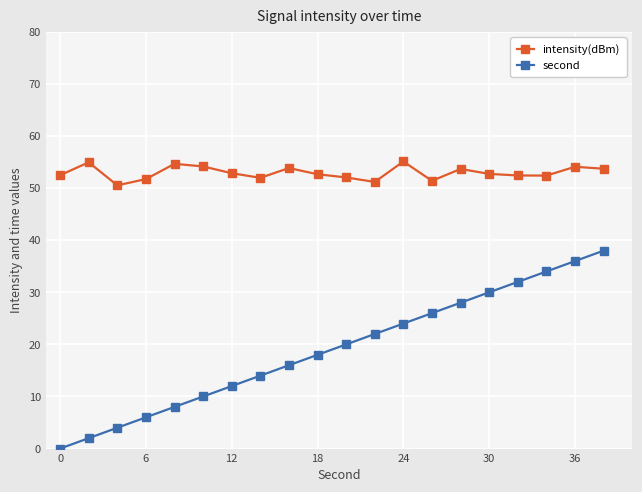

True or false: second has more than 2 points higher than both neighbors.

False